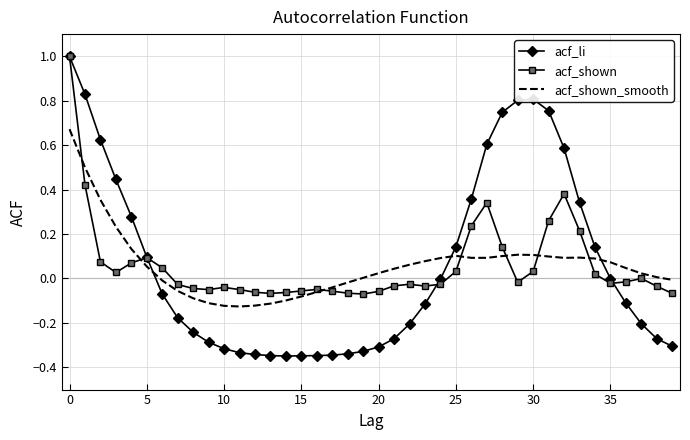

Which series has the widest spread of values?

acf_li